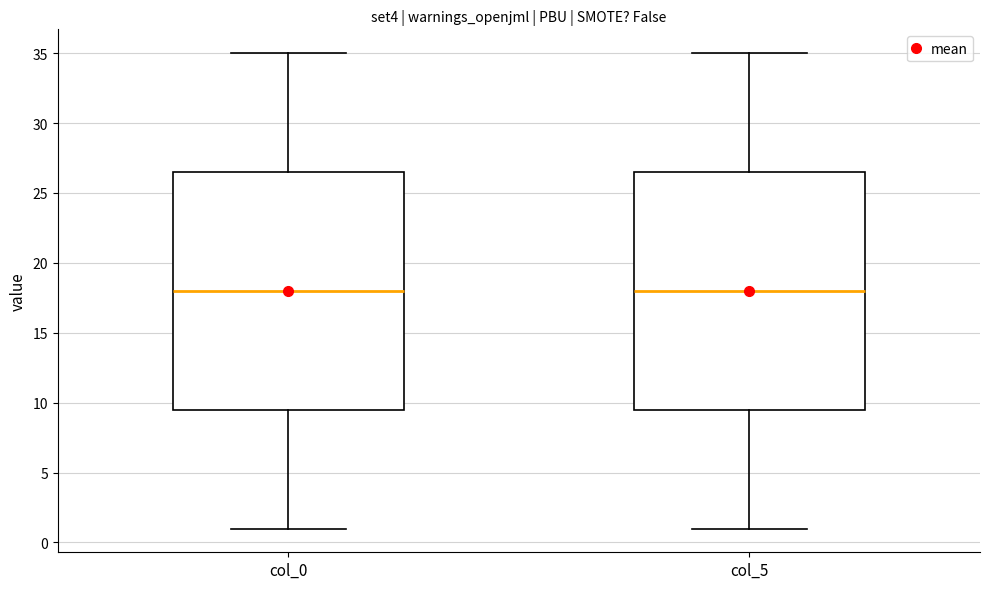

Reading left to right, transcribe this box plot: for each box, give where its median line is, the range the box spans, and where its two whiskers end, as read against the y-axis. The values are not printed on the chart, so give them approximately, as read against the axis.

col_0: median 18.0, box 9.5 to 26.5, whiskers 1.0 to 35.0
col_5: median 18.0, box 9.5 to 26.5, whiskers 1.0 to 35.0